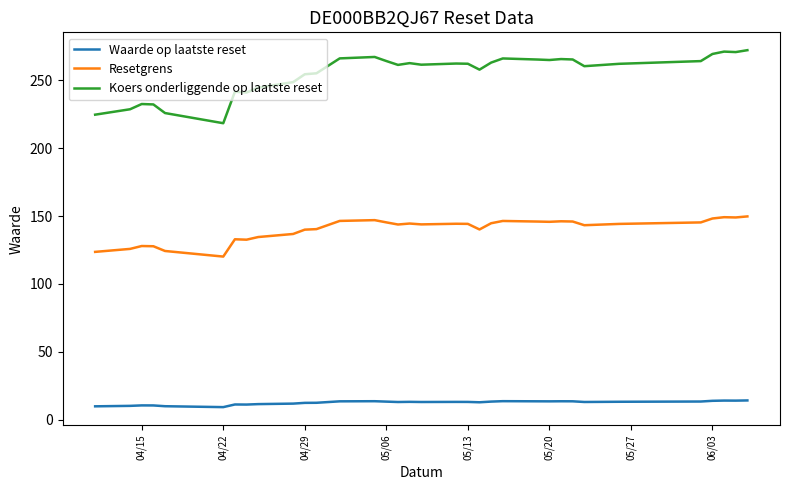

In Resetgrens, how many points are higher than both neighbors (excluding endpoints)?

8